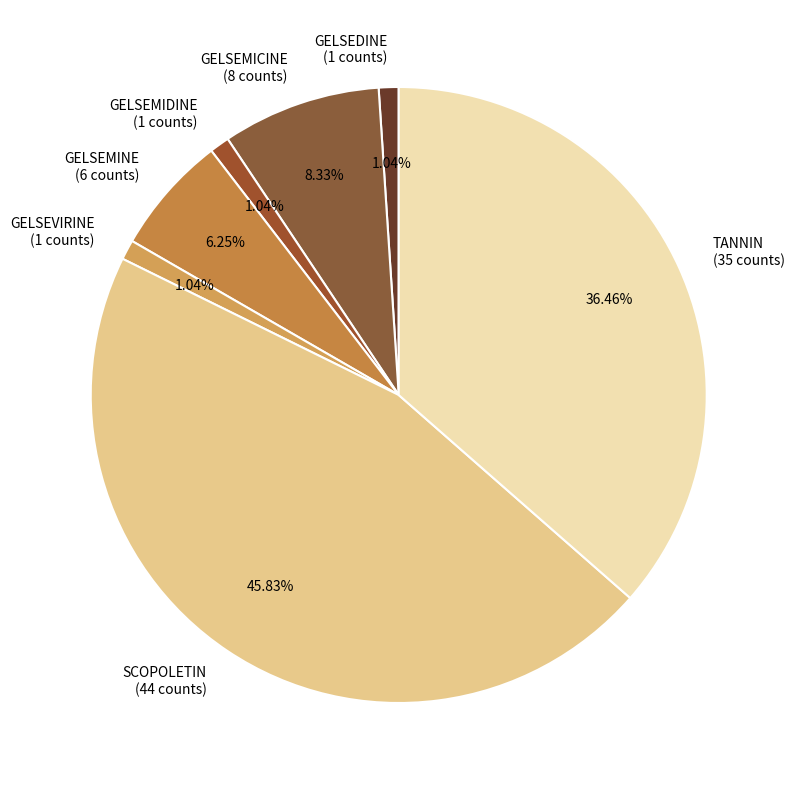

Which slice is the largest?

SCOPOLETIN